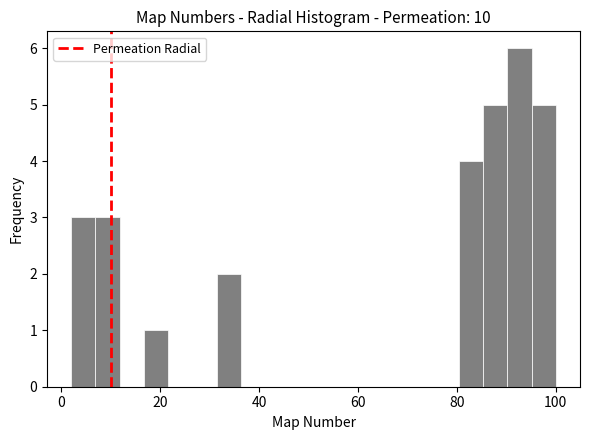

Read against the x-axis, roughly where is the centre of the tallest bar?

92